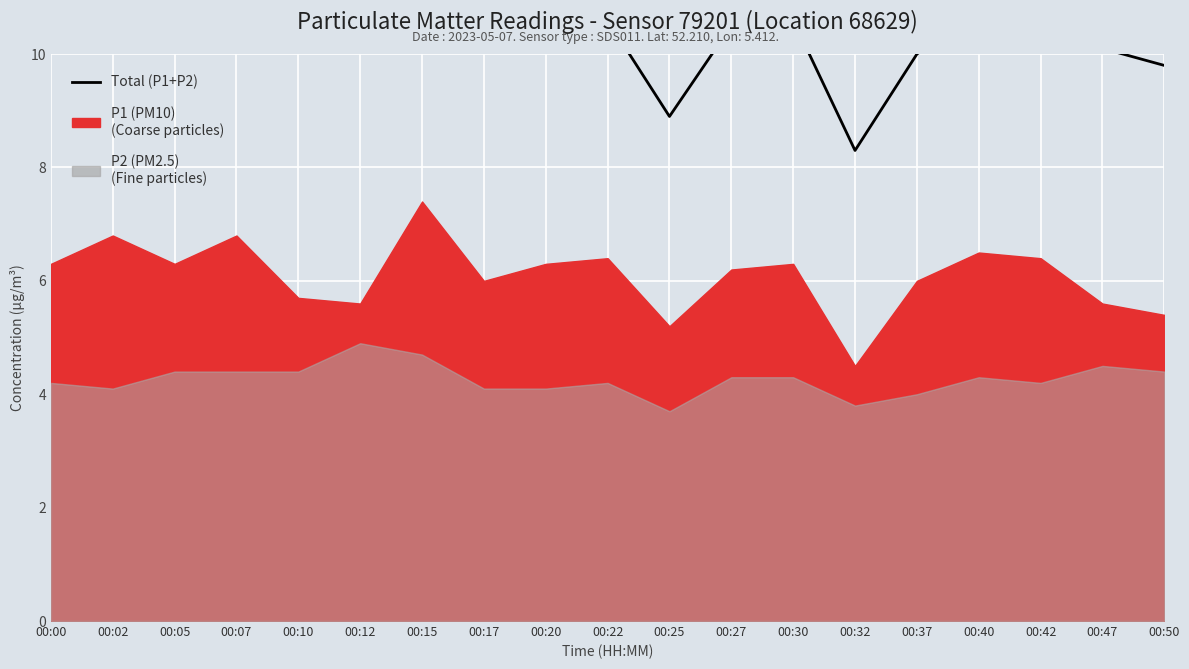

What is the average value?

10.4